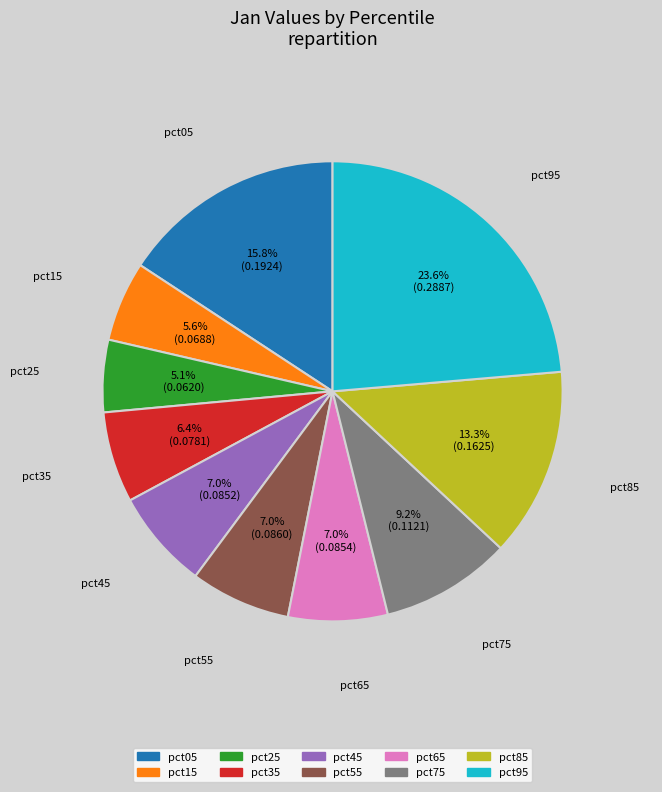

Which slice is the smallest?

pct25